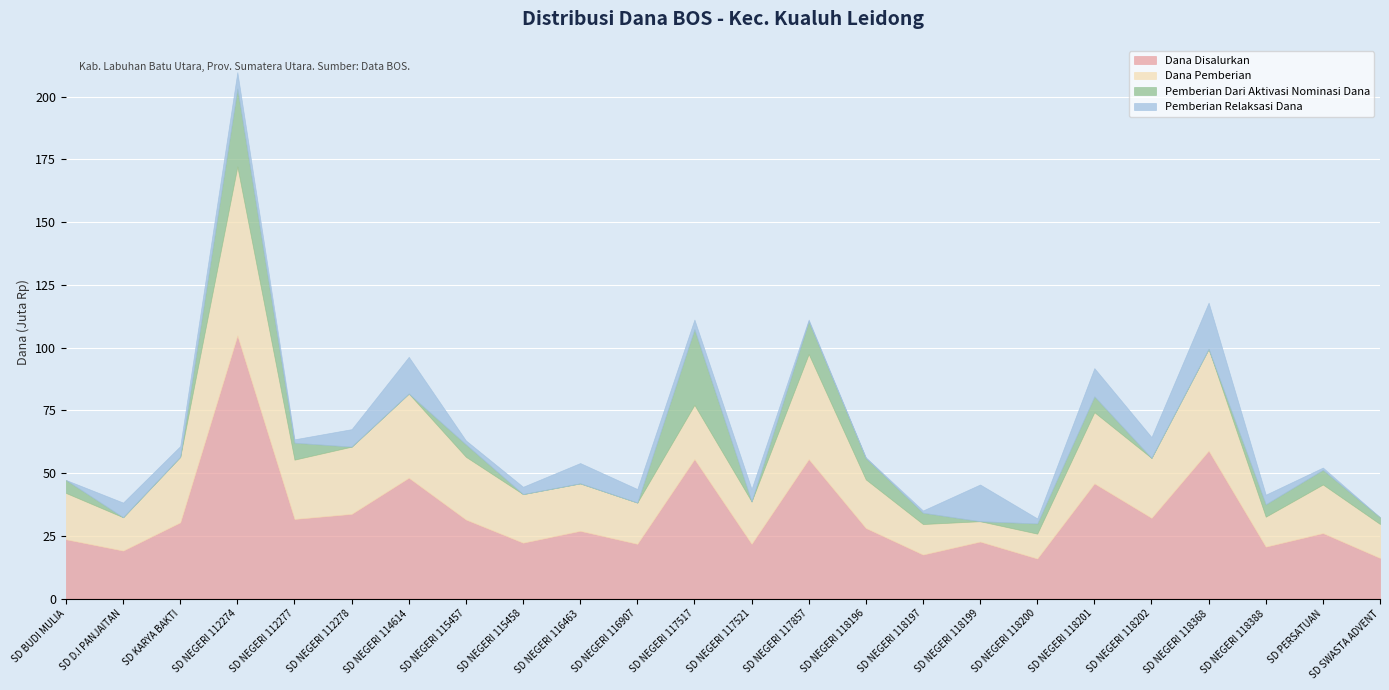

What is the difference between the Dana Disalurkan values at SD NEGERI 118388 and SD NEGERI 118197?

3150000